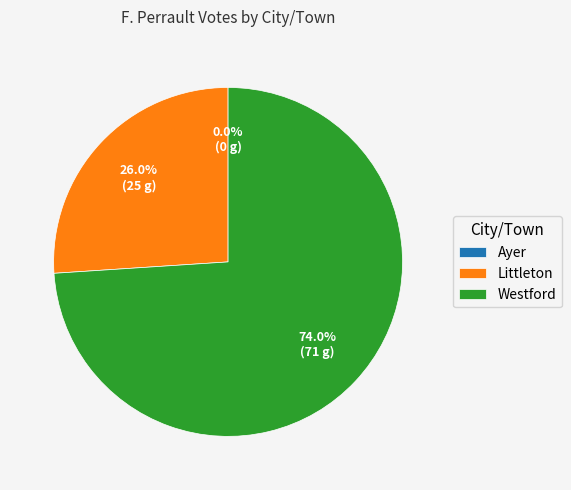

What is the change in value from Littleton to Westford?

+46